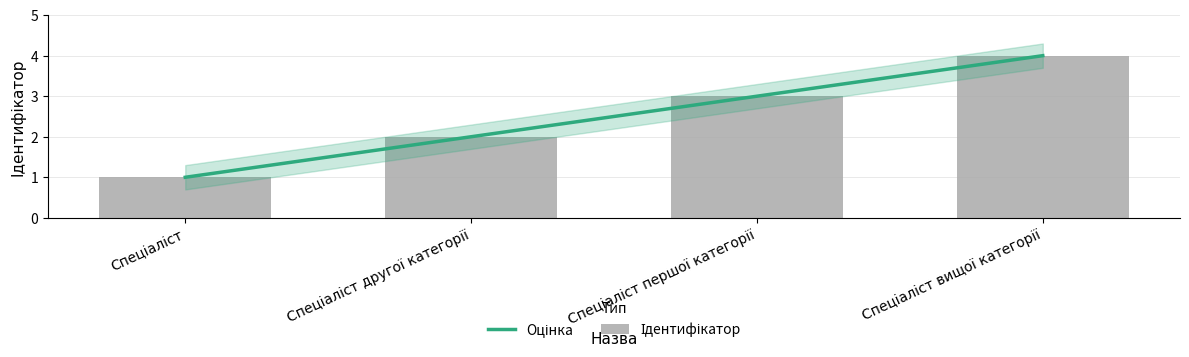

What is the difference between the values at Спеціаліст and Спеціаліст вищої категорії?

3